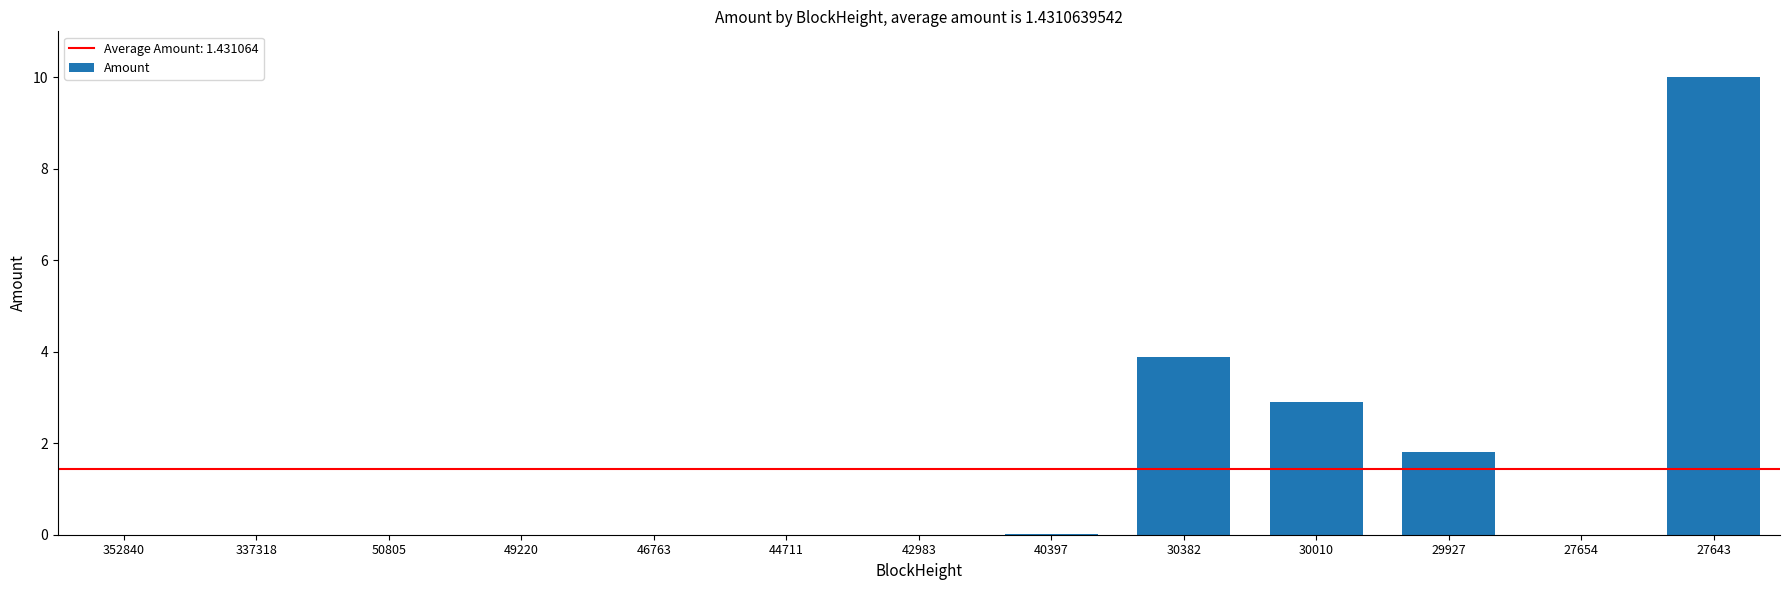

What is the sum of all values?

18.6